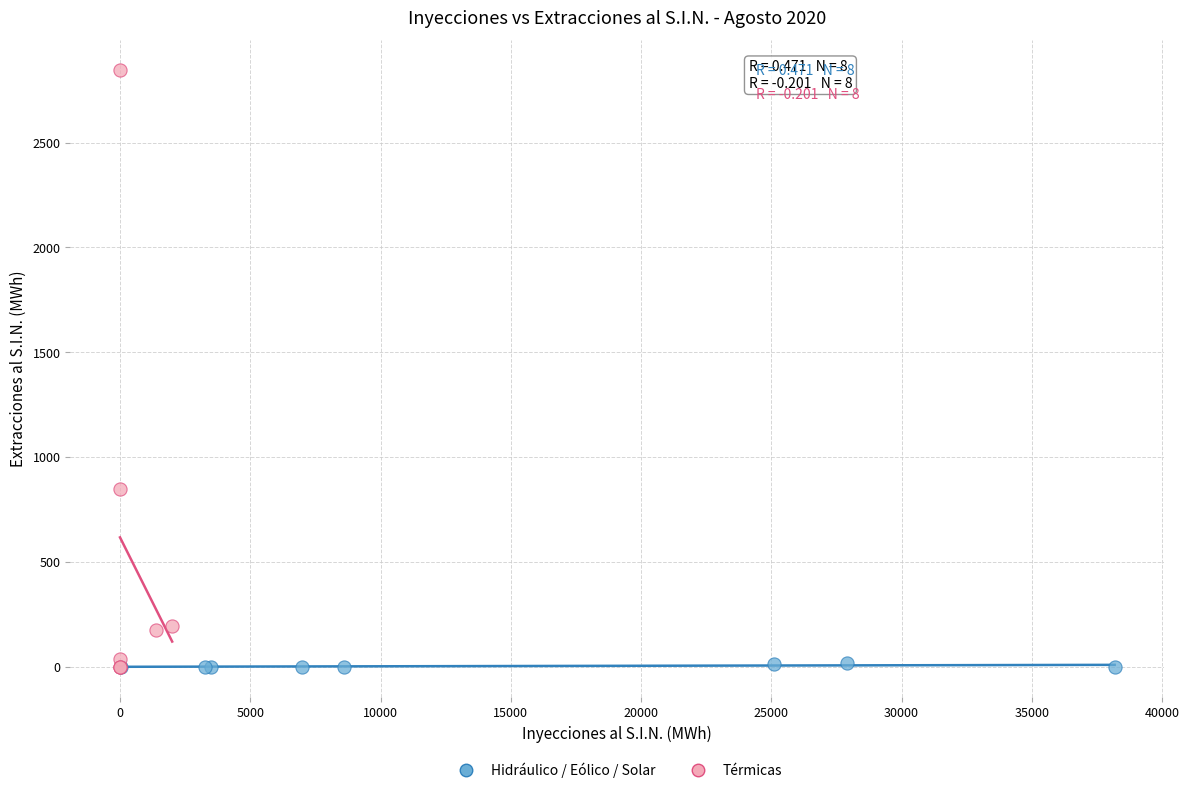

Which series reaches the maximum Y coordinate?

Térmicas